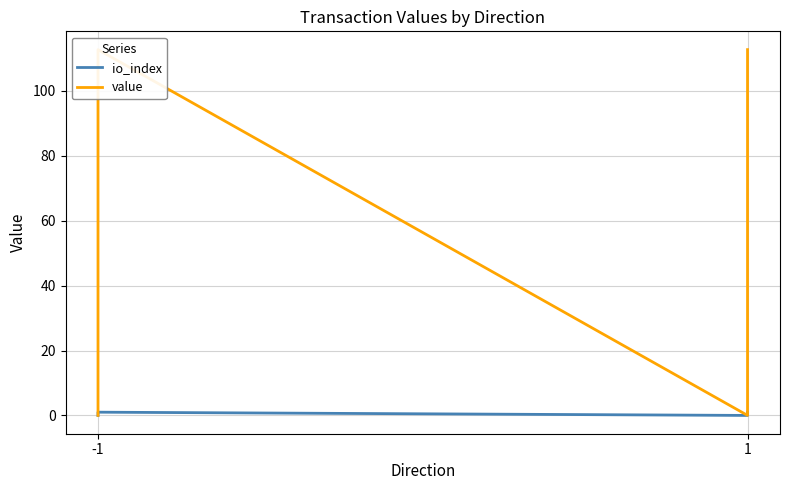

In io_index, how many points are higher than both neighbors (excluding endpoints)?

1